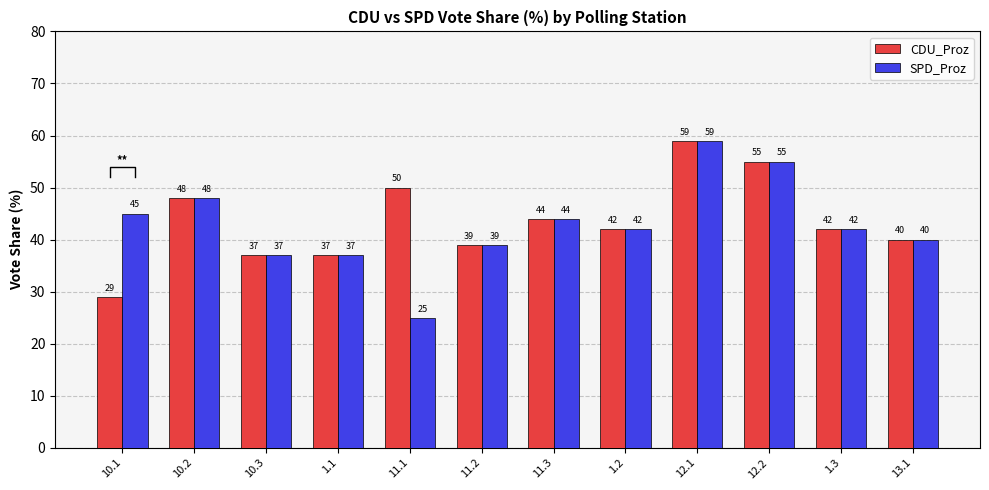

How many groups of bars are there?

12